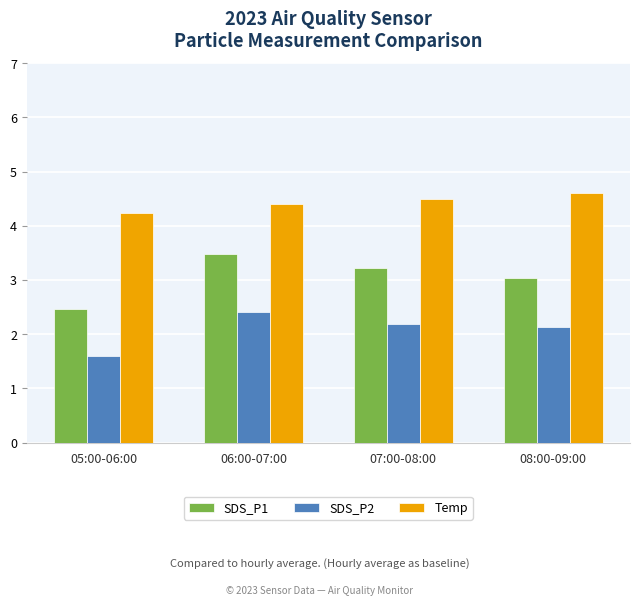

The value of Temp at 07:00-08:00 is 6.3. True or false?

False